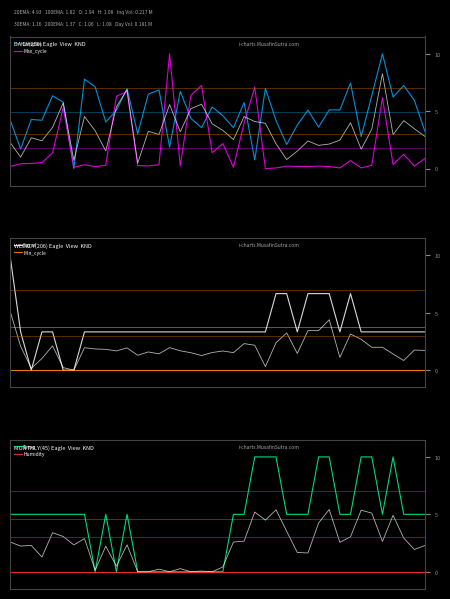

True or false: Min_cycle and Samples intersect in this chart.

False